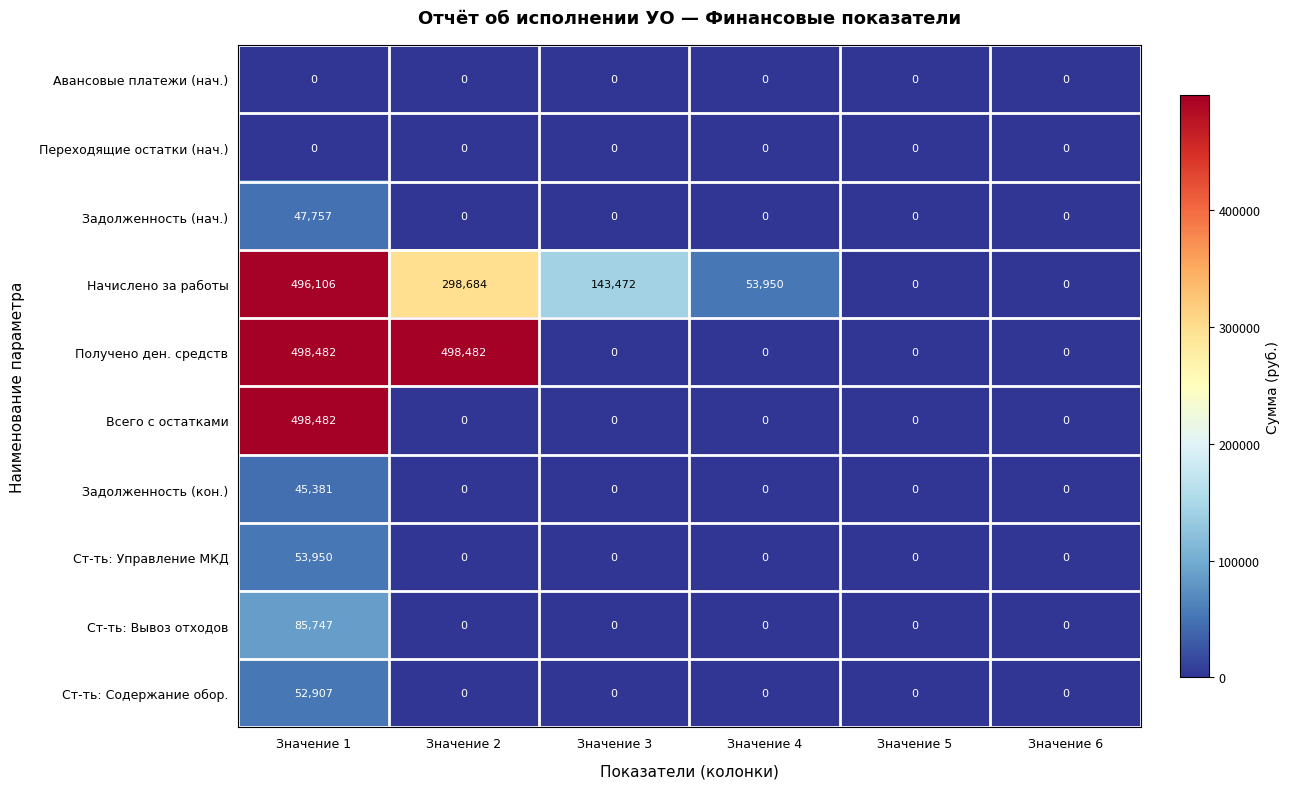

What is the greatest value displayed?

498482